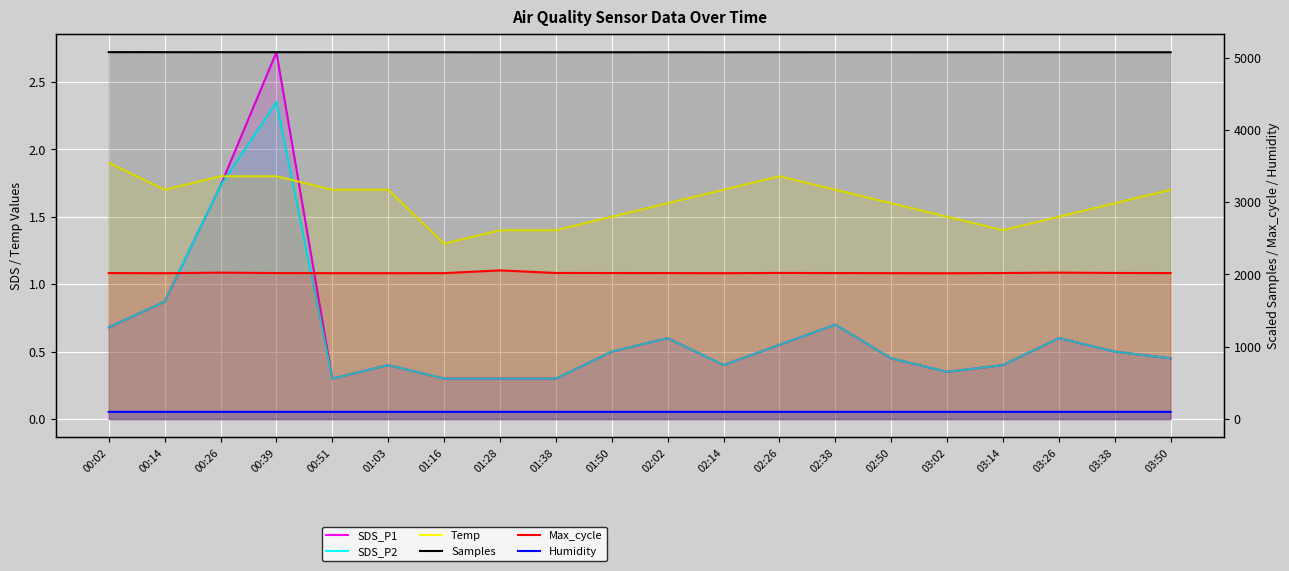

At which label does SDS_P1 reach its minimum?

00:51